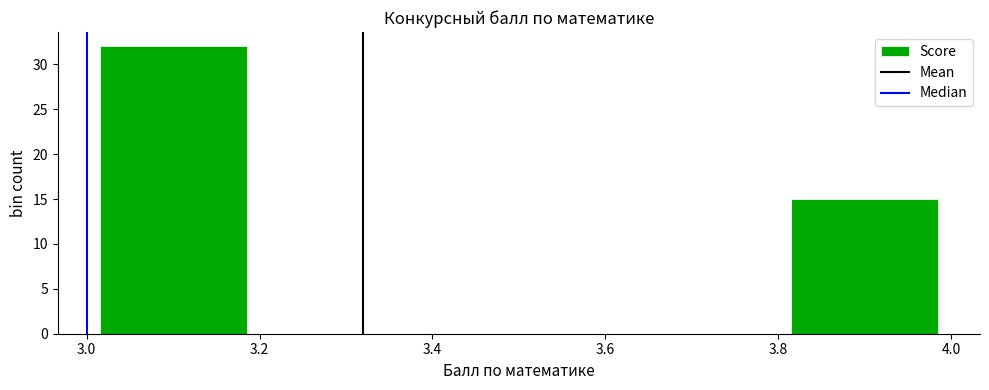

Reading left to right, list every bar in this chart as the range it spans on the x-axis followed by its height. The values are not printed on the chart, so give them approximately, as read against the axis.

3.0 to 3.2: 32
3.2 to 3.4: 0
3.4 to 3.6: 0
3.6 to 3.8: 0
3.8 to 4.0: 15